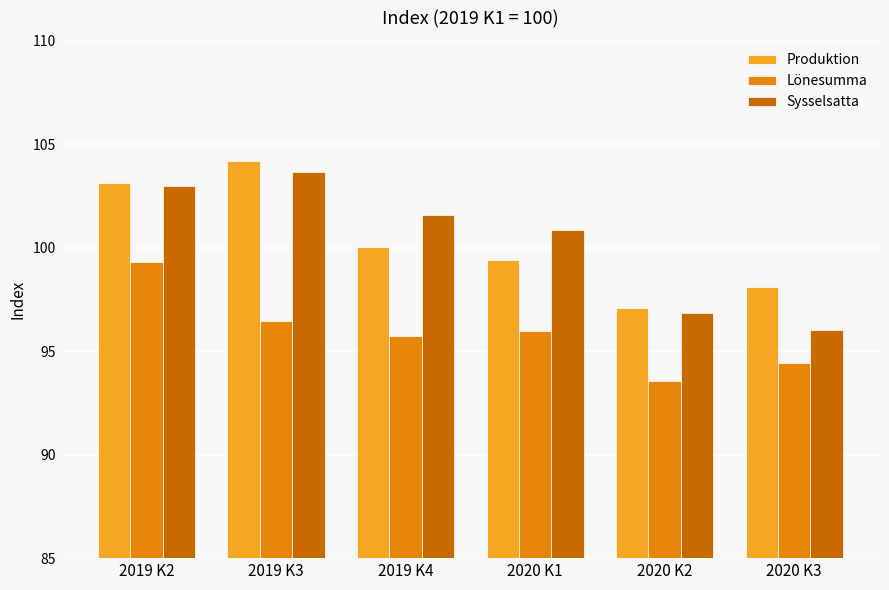

What is the sum of the Produktion values at 2020 K1 and 2019 K3?

203.6